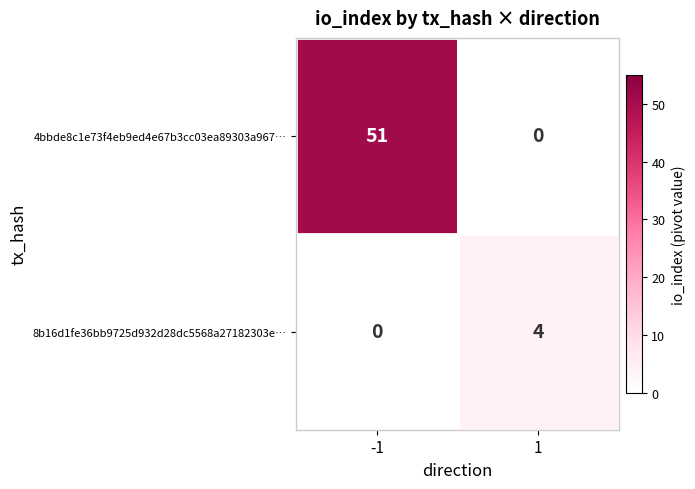

Reading right to left, what are all the values shown in this chart?

4bbde8c1e73f4eb9ed4e67b3cc03ea89303a967…: 0	51
8b16d1fe36bb9725d932d28dc5568a27182303e…: 4	0